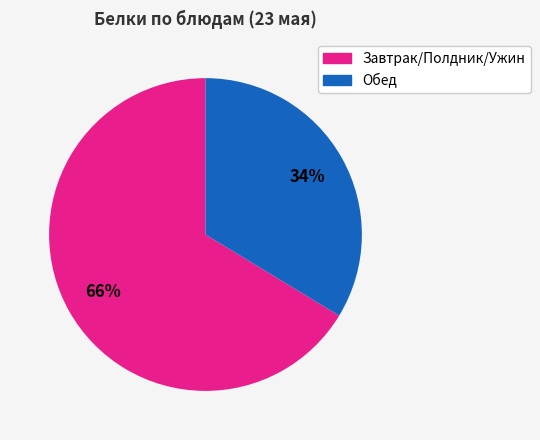

To the nearest percent, what is the average slice percentage?

50%